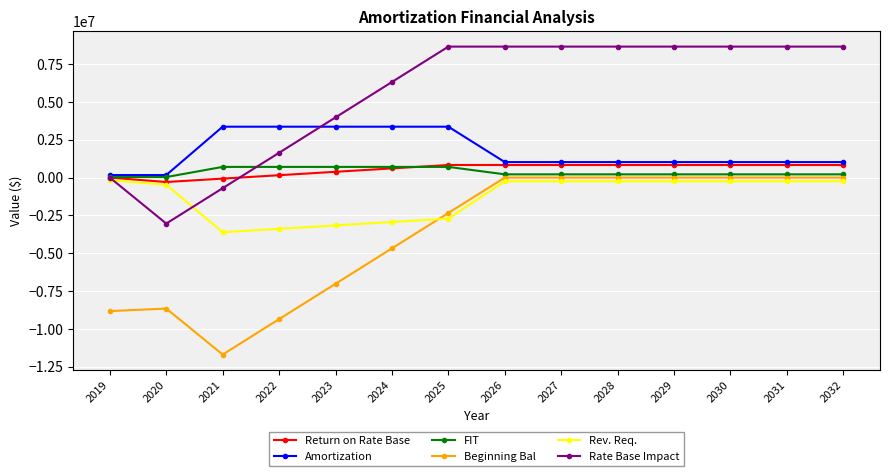

What is the difference between the second highest and minimum values in the Rev. Req. series?

3361410.5